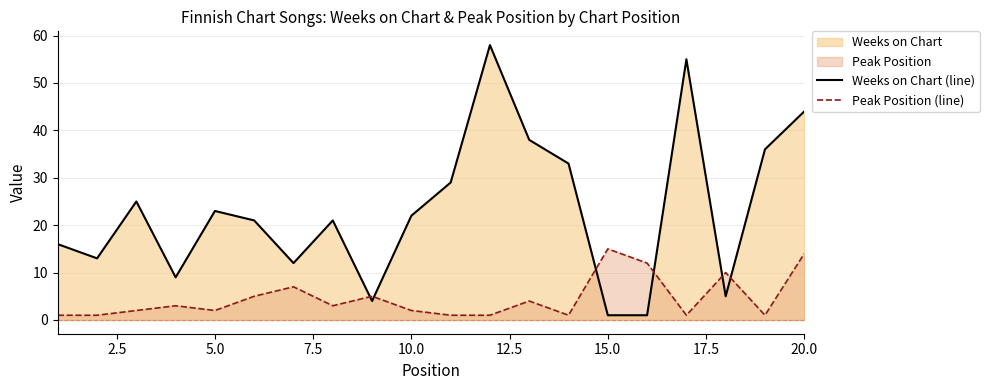

What is the average value of the Peak Position (line) series?

5